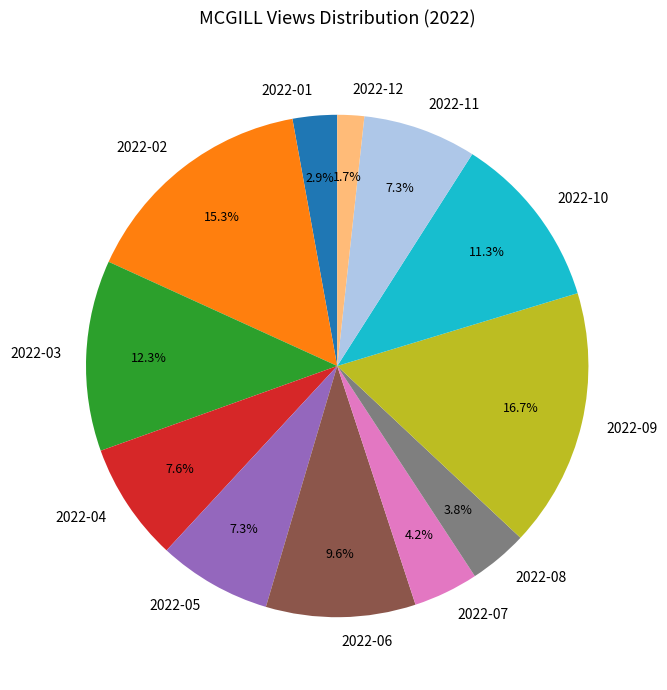

Does 2022-05 account for over 50% of the chart?

No